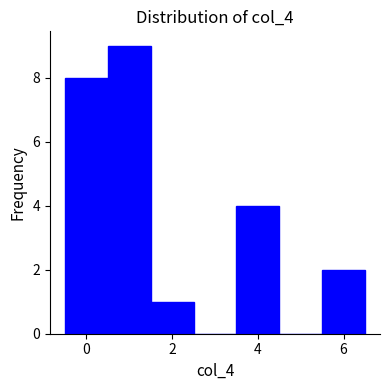

Over which range of the x-axis is the bar tallest?

0.5 to 1.5